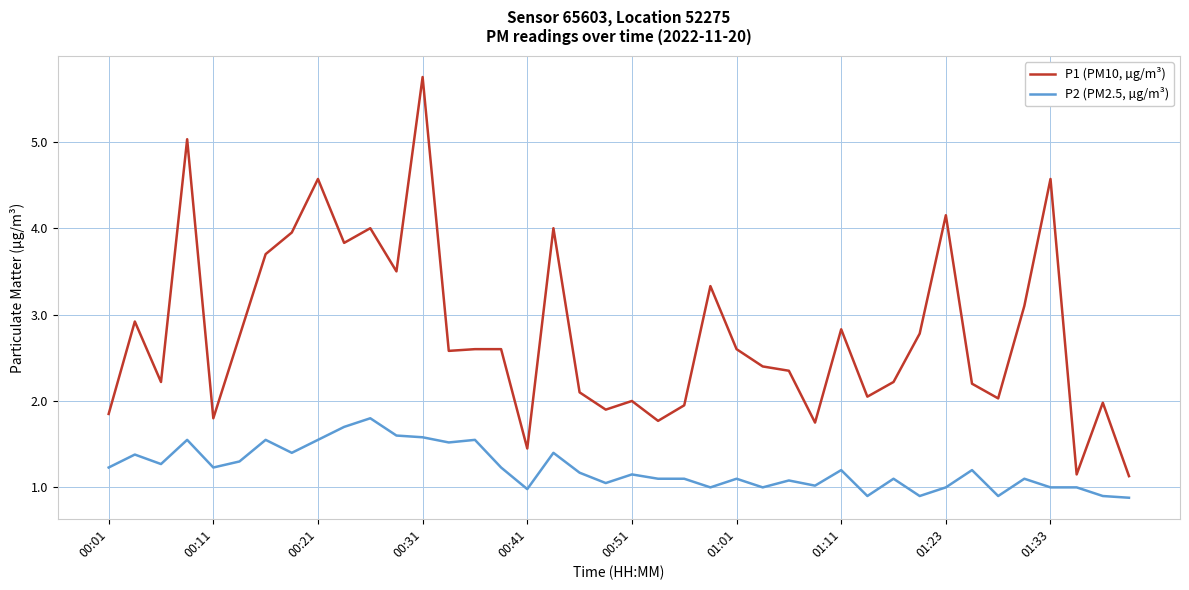

In P1 (PM10, µg/m³), how many points are lower than both neighbors (excluding endpoints)?

12